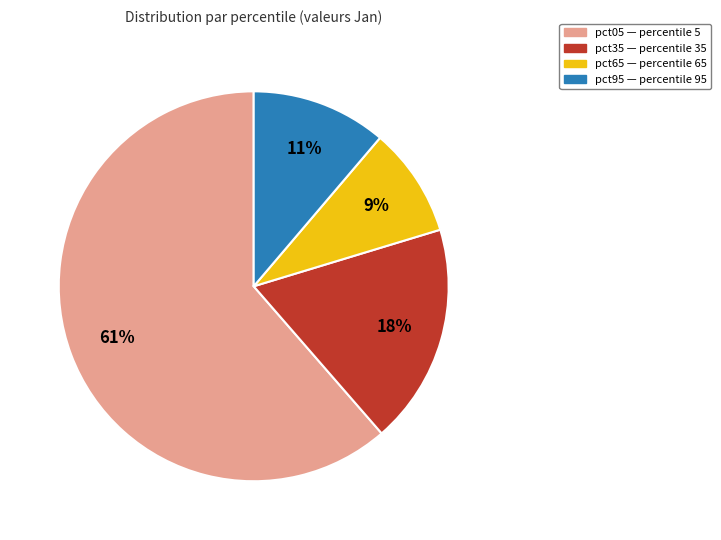

Is there any slice that represents more than half of the pie?

Yes